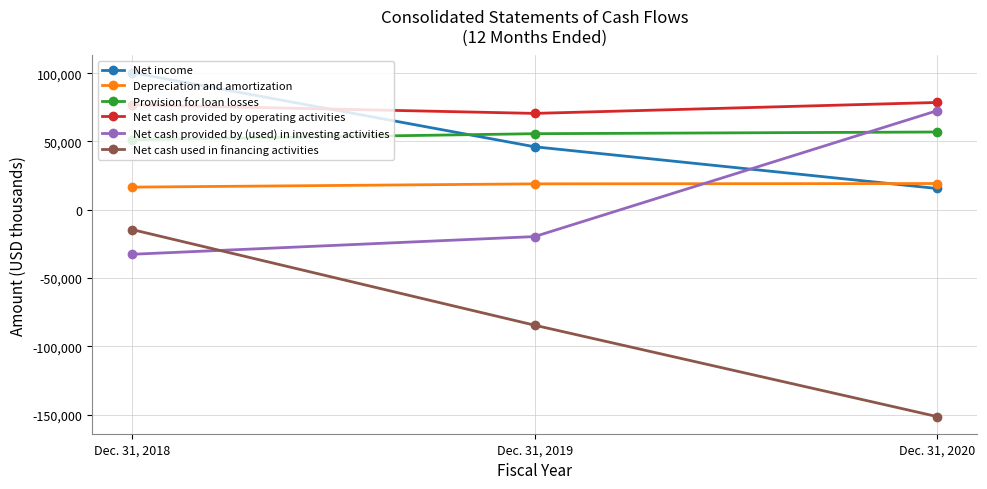

What is the difference between the Net cash used in financing activities values at Dec. 31, 2020 and Dec. 31, 2019?

66837